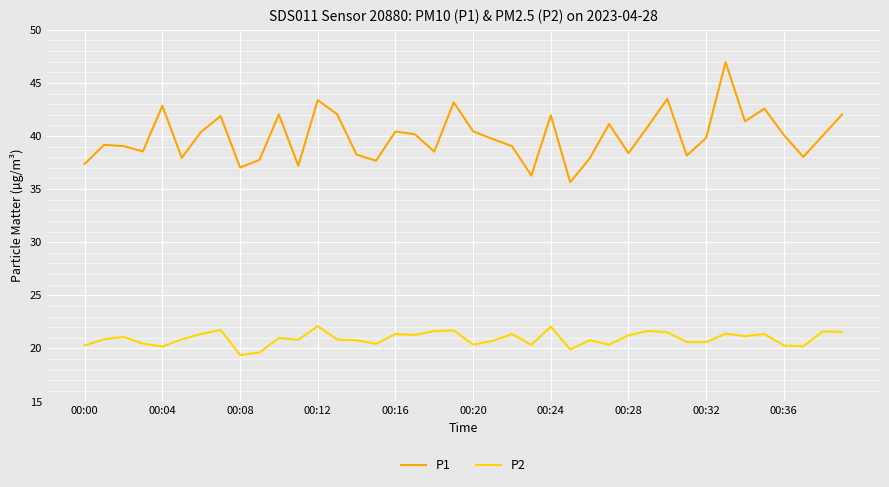

Rank the series by their average value, from highest to lowest.

P1, P2